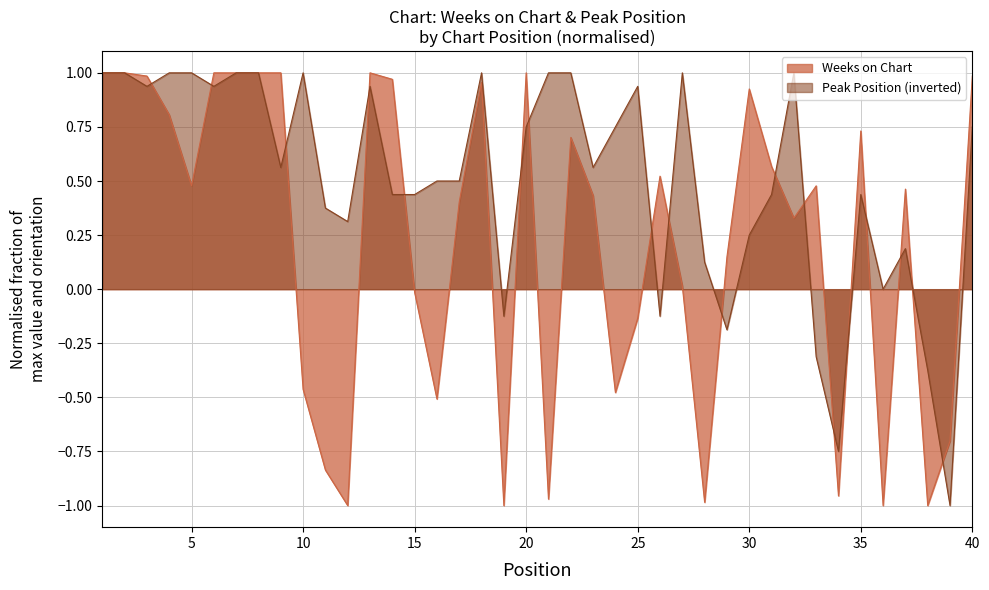

True or false: Peak Position has more than 0 points higher than both neighbors.

True